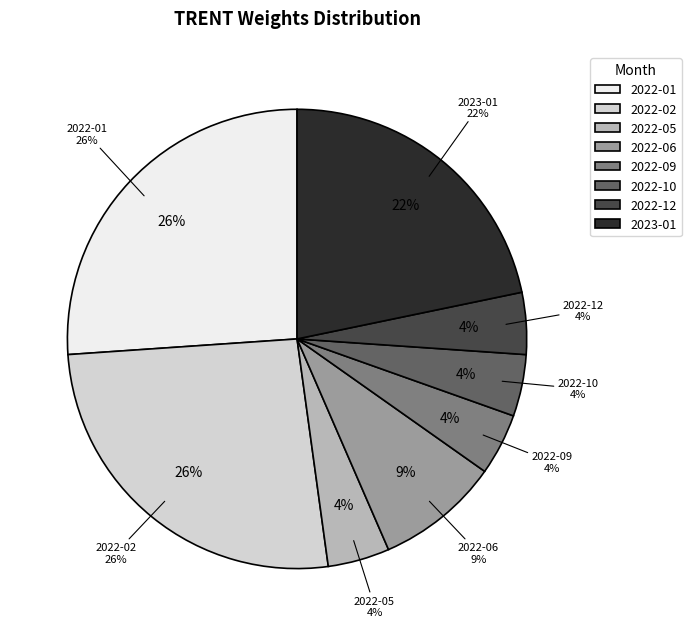

Do 2022-04 and 2022-12 together represent more than half of the pie?

No